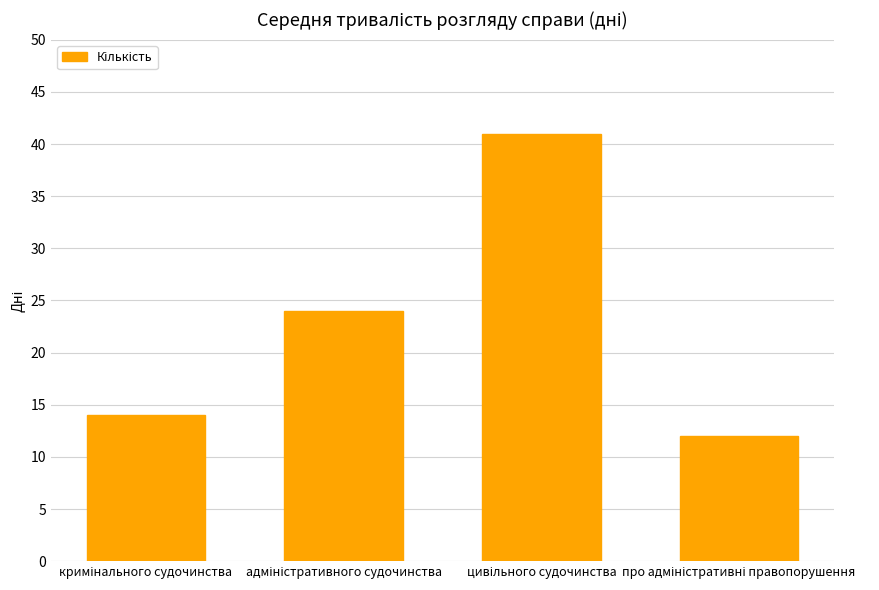

What is the difference between the second highest and minimum values?

12